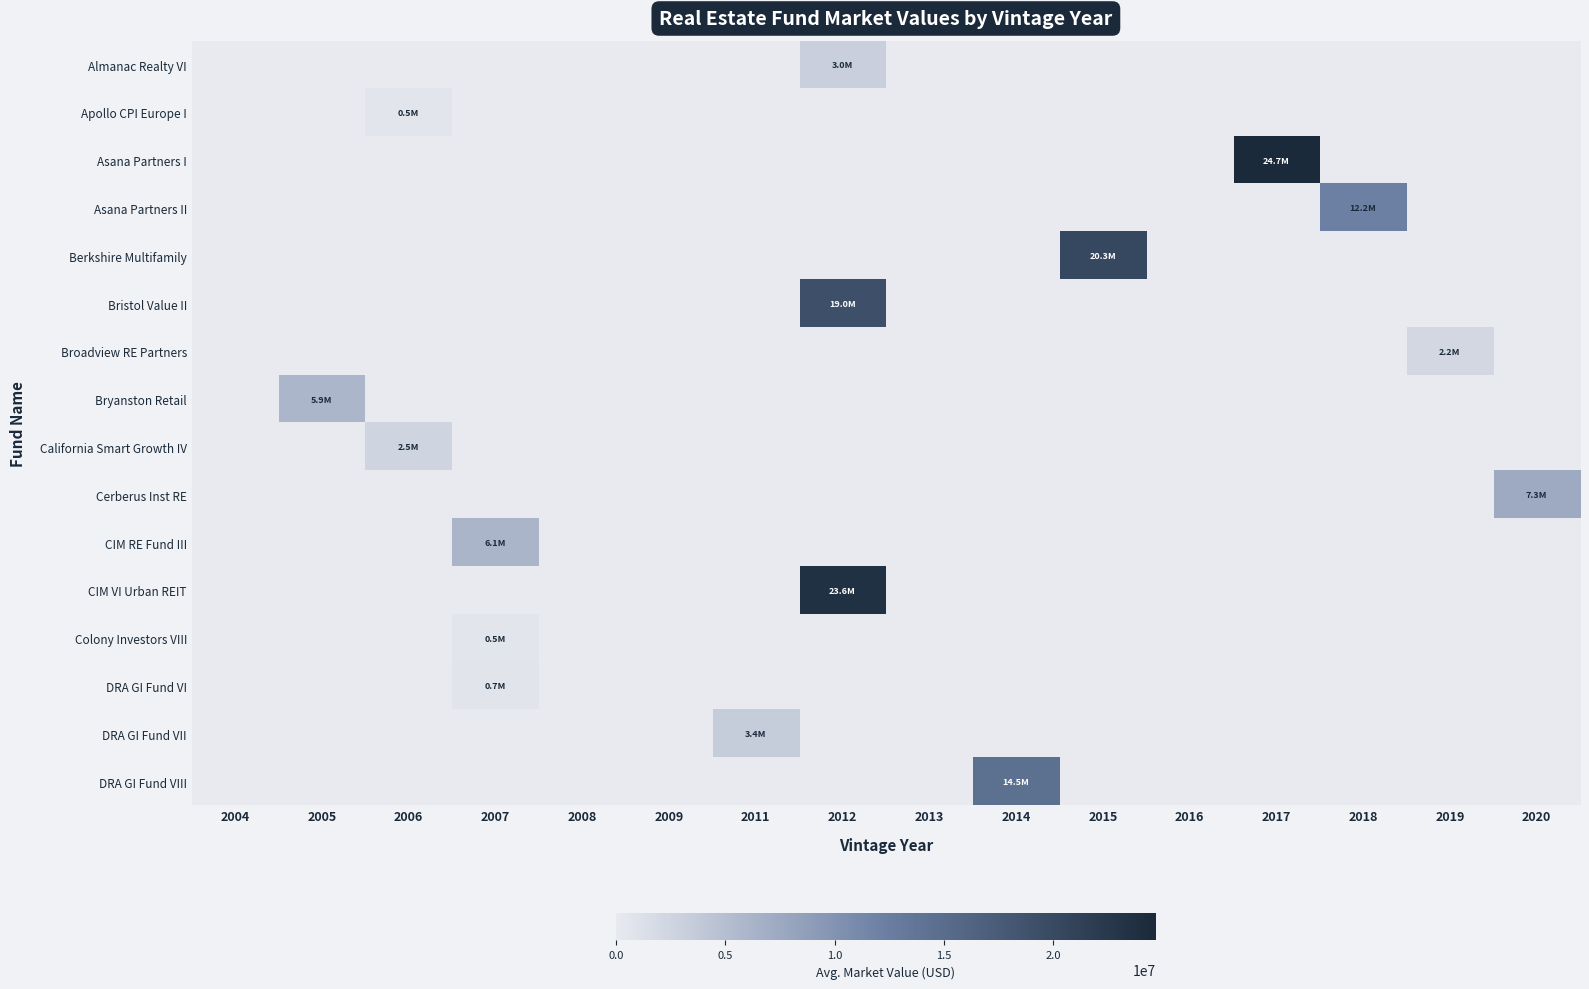

At which category does the chart reach its peak across all series?

2017